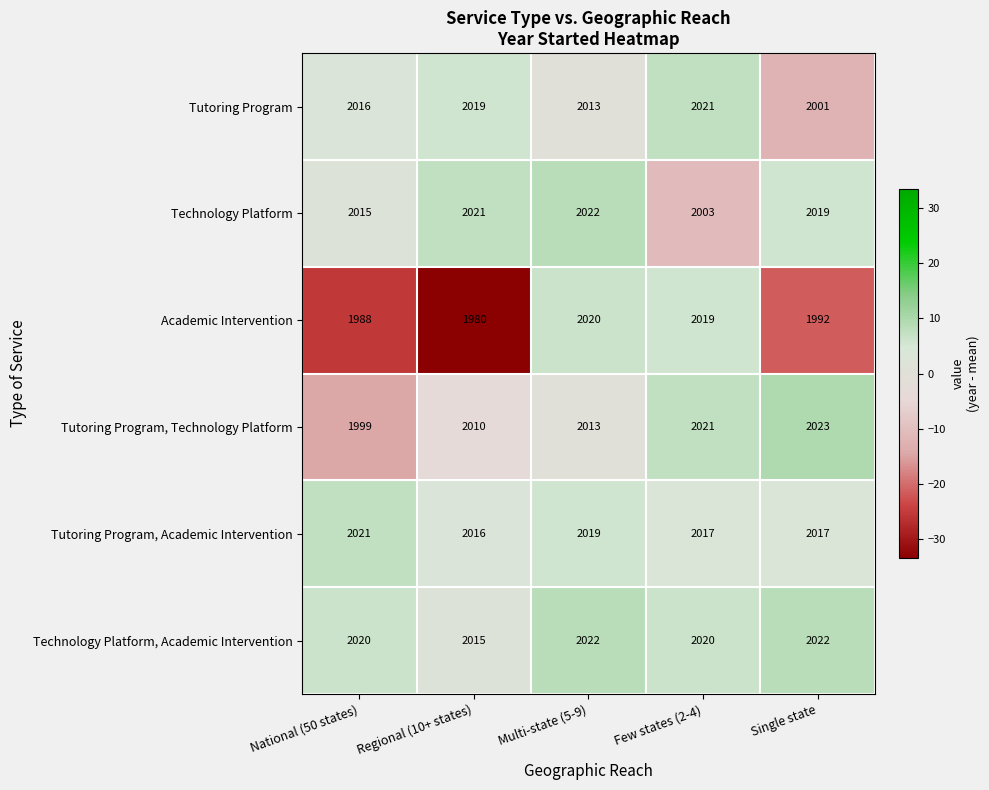

The Technology Platform, Academic Intervention series shows 1264 at National (50 states). True or false?

False